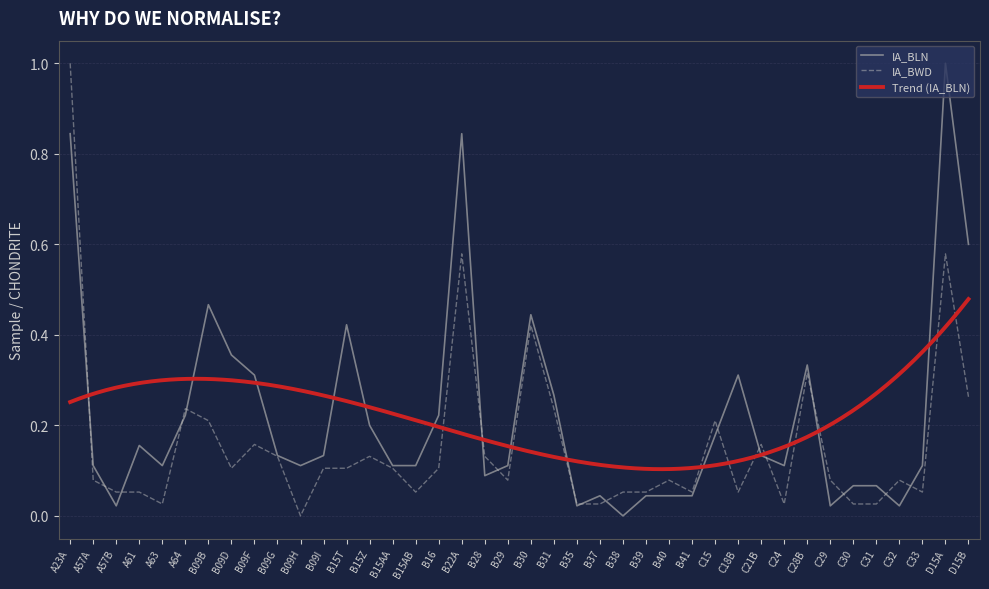

Reading left to right, extract all data points from this chart.

IA_BLN: A23A=0.8	A57A=0.1	A57B=0.0	A61=0.2	A63=0.1	A64=0.2	B09B=0.5	B09D=0.4	B09F=0.3	B09G=0.1	B09H=0.1	B09I=0.1	B15T=0.4	B15Z=0.2	B15AA=0.1	B15AB=0.1	B16=0.2	B22A=0.8	B28=0.1	B29=0.1	B30=0.4	B31=0.3	B35=0.0	B37=0.0	B38=0.0	B39=0.0	B40=0.0	B41=0.0	C15=0.2	C18B=0.3	C21B=0.1	C24=0.1	C28B=0.3	C29=0.0	C30=0.1	C31=0.1	C32=0.0	C33=0.1	D15A=1.0	D15B=0.6
IA_BWD: A23A=1.0	A57A=0.1	A57B=0.1	A61=0.1	A63=0.0	A64=0.2	B09B=0.2	B09D=0.1	B09F=0.2	B09G=0.1	B09H=0.0	B09I=0.1	B15T=0.1	B15Z=0.1	B15AA=0.1	B15AB=0.1	B16=0.1	B22A=0.6	B28=0.1	B29=0.1	B30=0.4	B31=0.2	B35=0.0	B37=0.0	B38=0.1	B39=0.1	B40=0.1	B41=0.1	C15=0.2	C18B=0.1	C21B=0.2	C24=0.0	C28B=0.3	C29=0.1	C30=0.0	C31=0.0	C32=0.1	C33=0.1	D15A=0.6	D15B=0.3